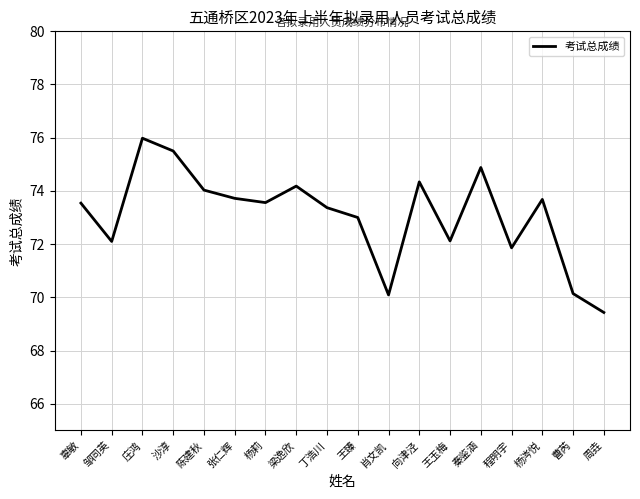

What is the minimum value shown in the chart?

69.4